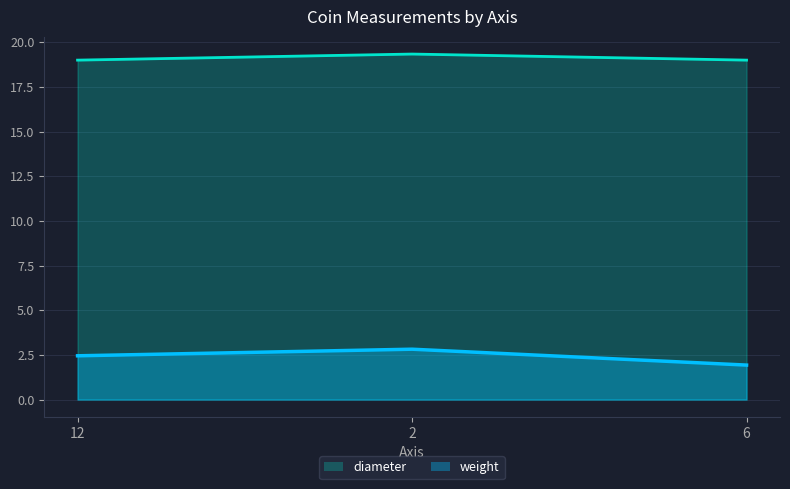

Reading right to left, list all the values displayed in this chart.

weight: 1.9	2.8	2.5
diameter: 19.0	19.3	19.0